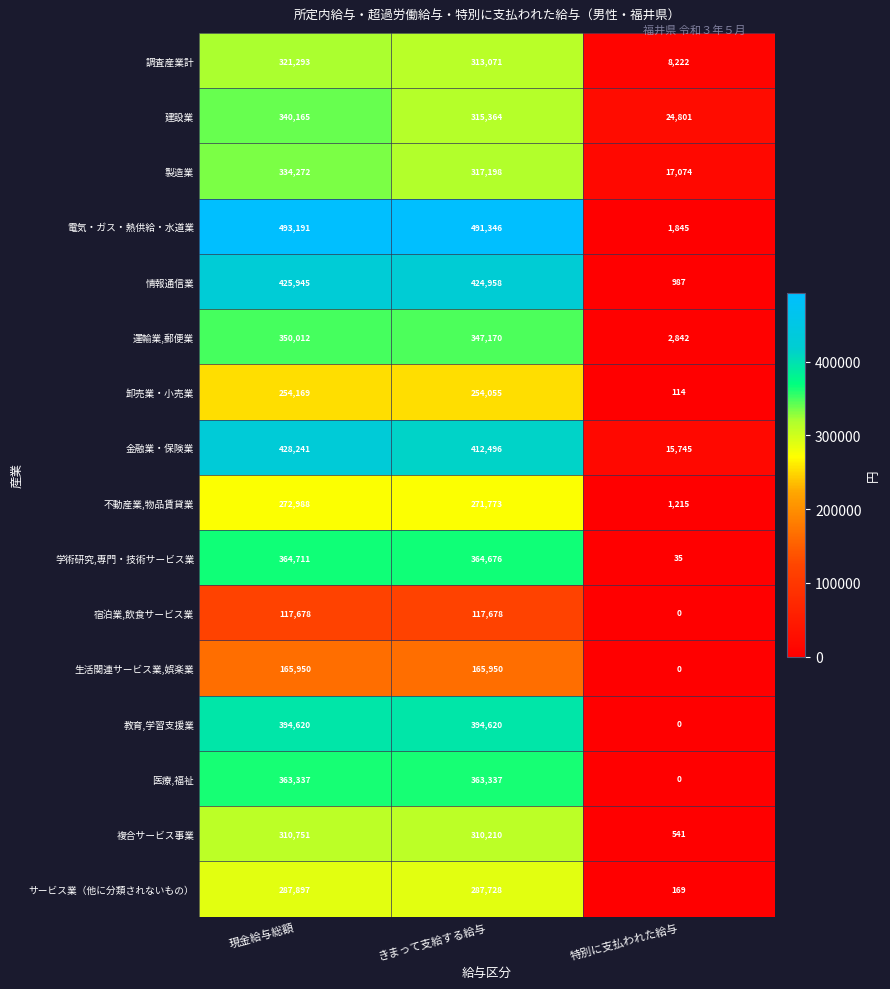

What is the difference between the highest and lowest values at きまって支給する給与?

373668